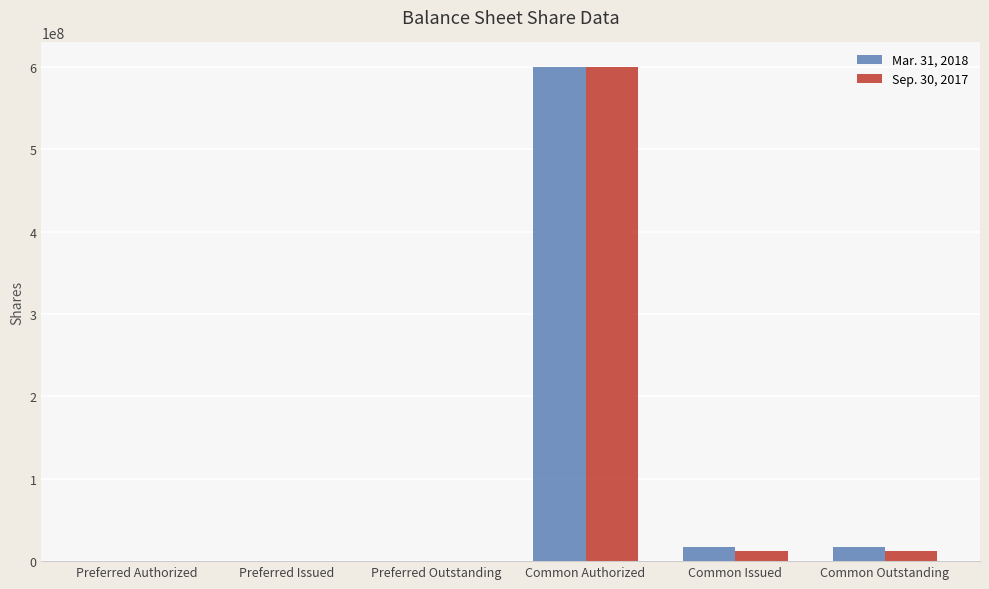

Is it true that Mar. 31, 2018 equals 399542272 at Preferred Issued?

False